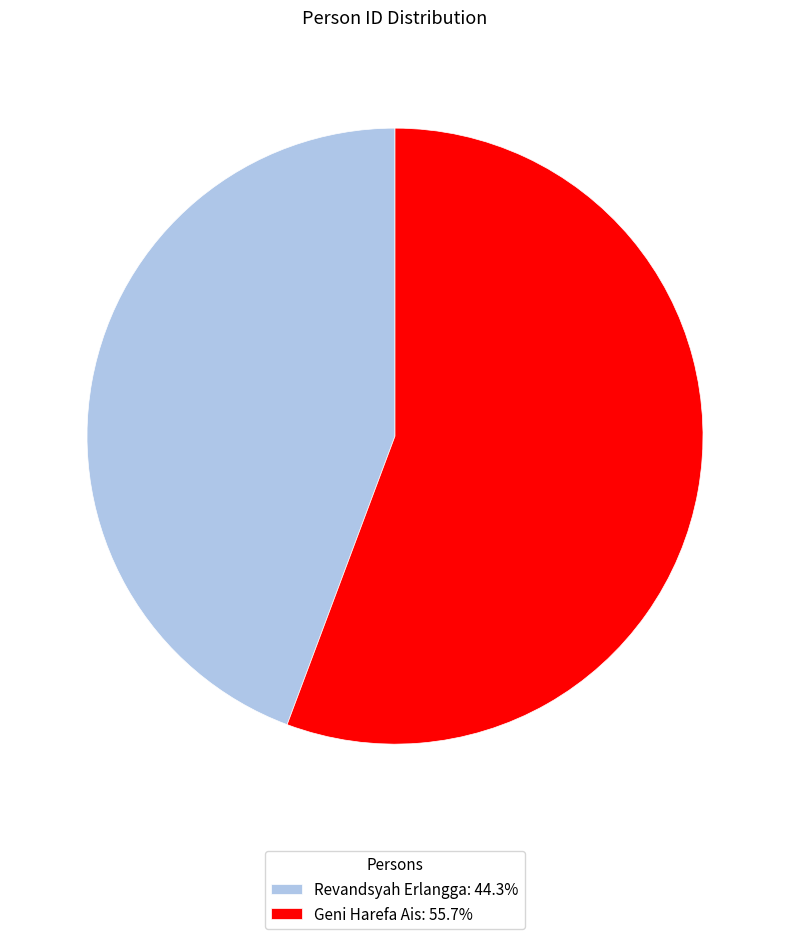

The Revandsyah Erlangga slice represents 52% of the pie. True or false?

False